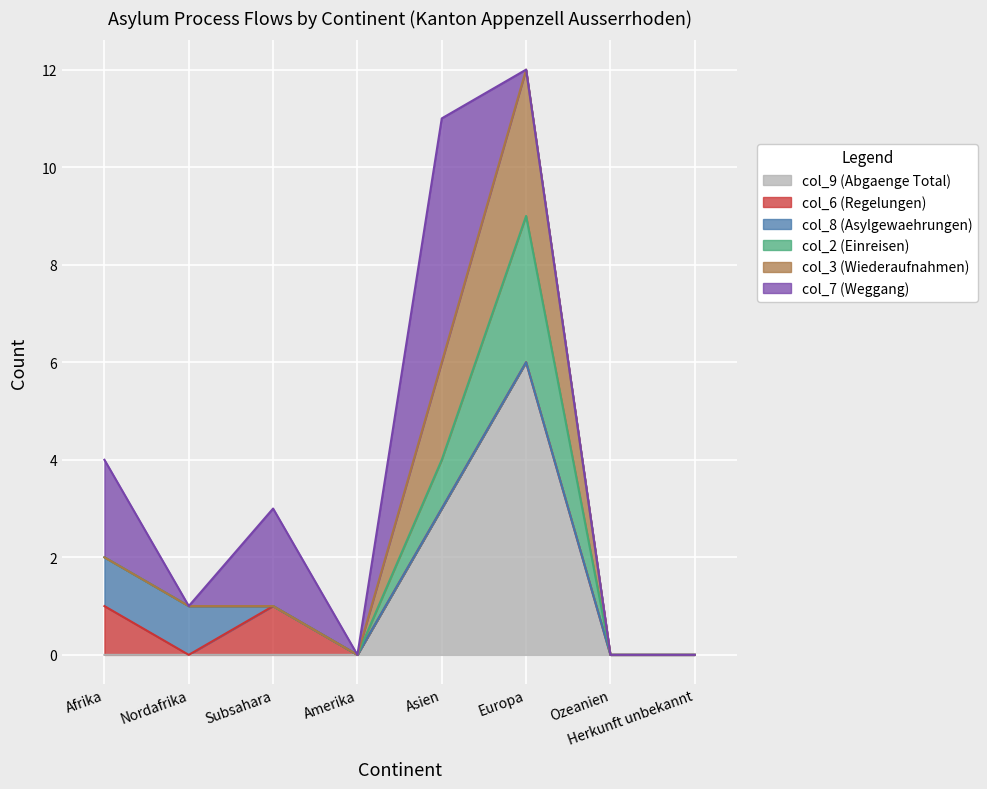

At which category does col_6 (Regelungen) reach its first local valley?

Nordafrika